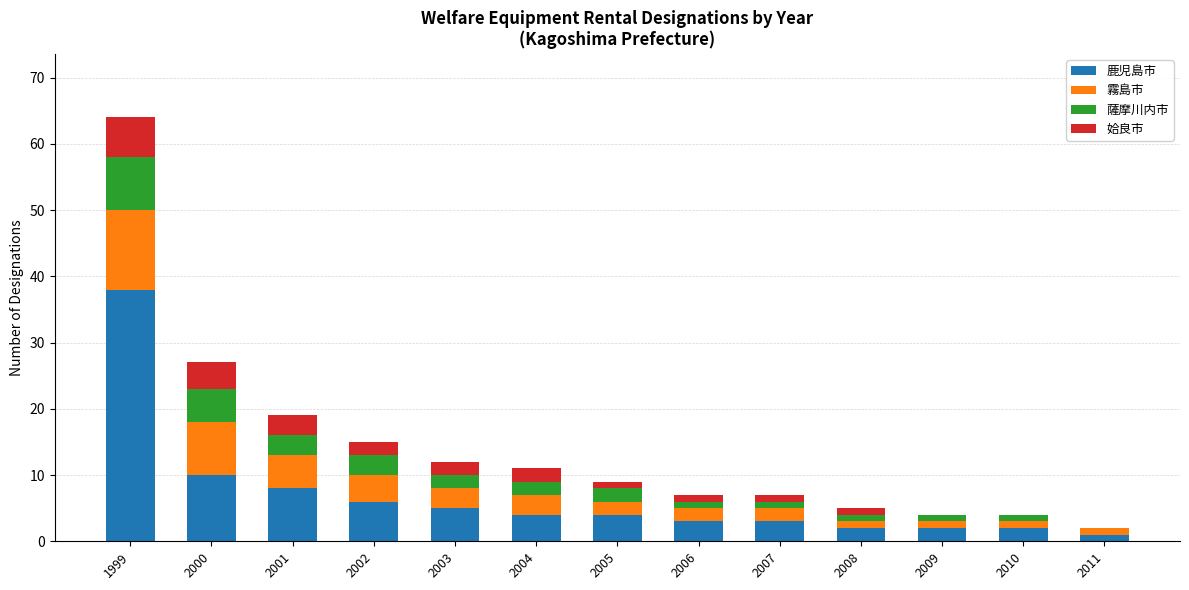

Which category has the highest value in the 鹿児島市 series?

1999